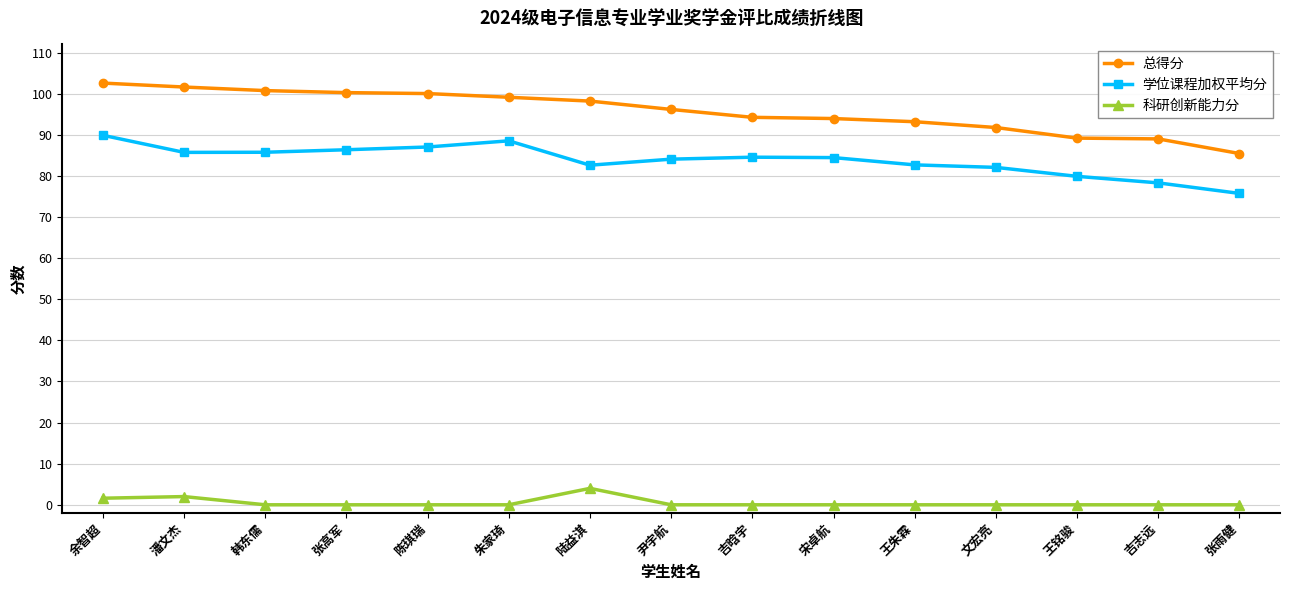

What is the maximum value for 科研创新能力分?

4.0